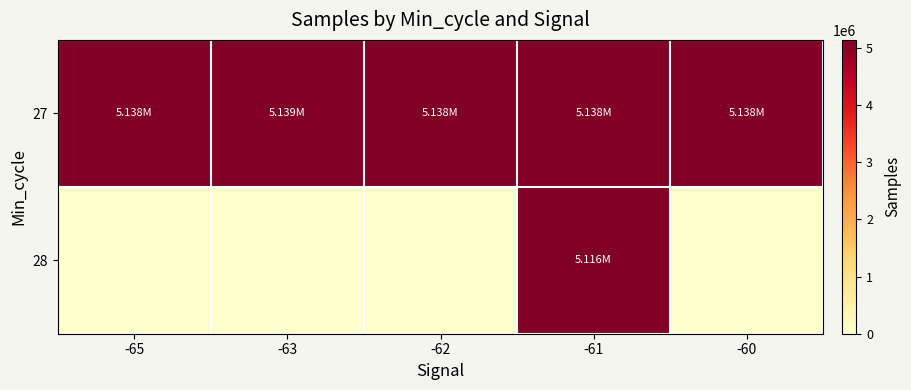

Reading right to left, transcribe all the data shown in this chart.

27: -60=5138414.0	-61=5137618.6	-62=5137551.2	-63=5139440.0	-65=5138161.0
28: -60=0.0	-61=5115938.0	-62=0.0	-63=0.0	-65=0.0